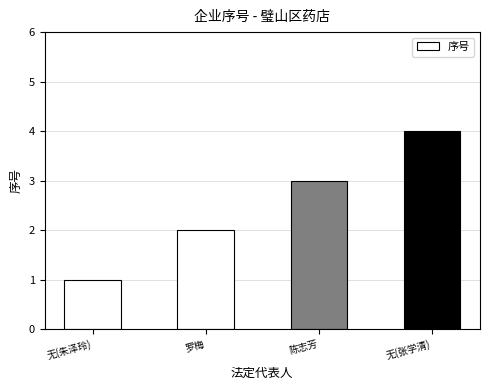

What is the greatest value displayed?

4